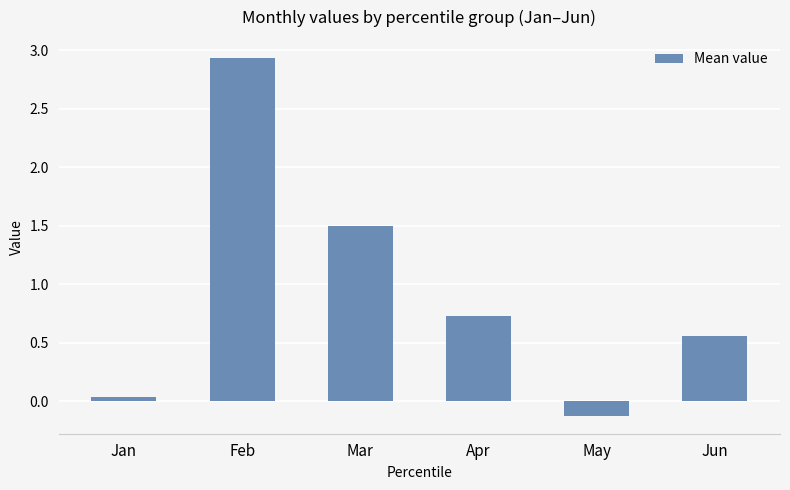

What is the minimum value shown in the chart?

-0.1